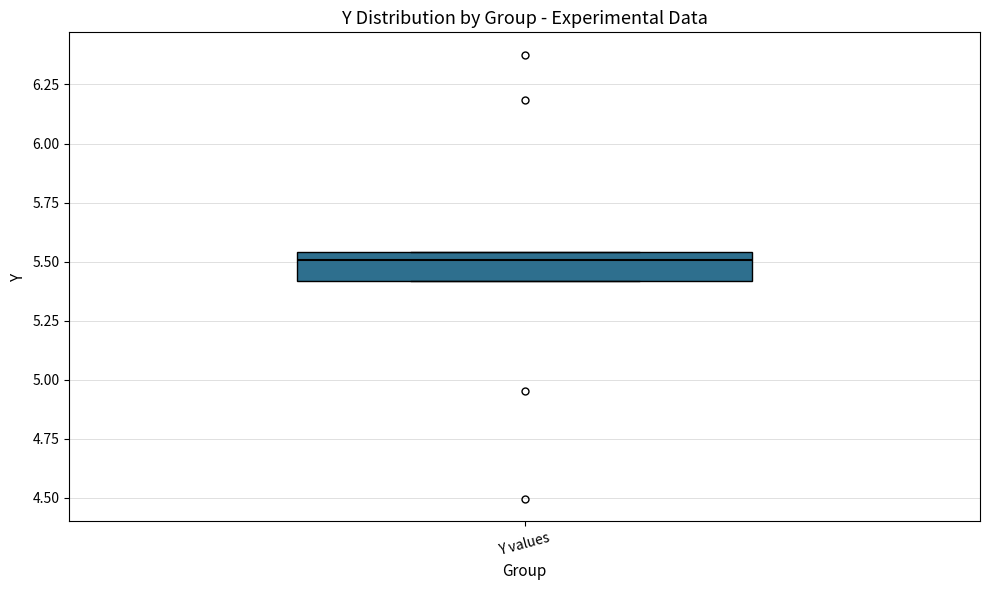

Transcribe this box plot: give where the median line is, the range the box spans, and where the two whiskers end, as read against the y-axis. The values are not printed on the chart, so give them approximately, as read against the axis.

median 5.50, box 5.40 to 5.55, whiskers 5.40 to 5.55